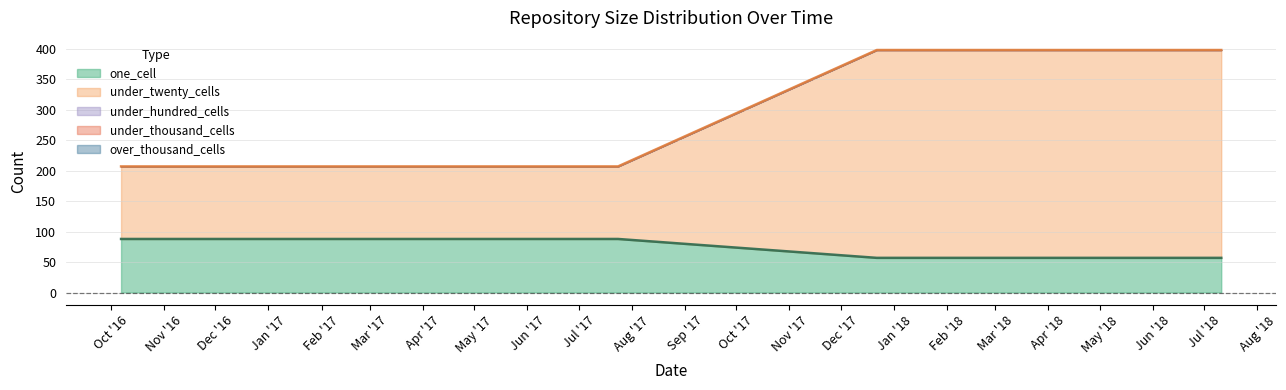

Does the chart have visible grid lines?

Yes